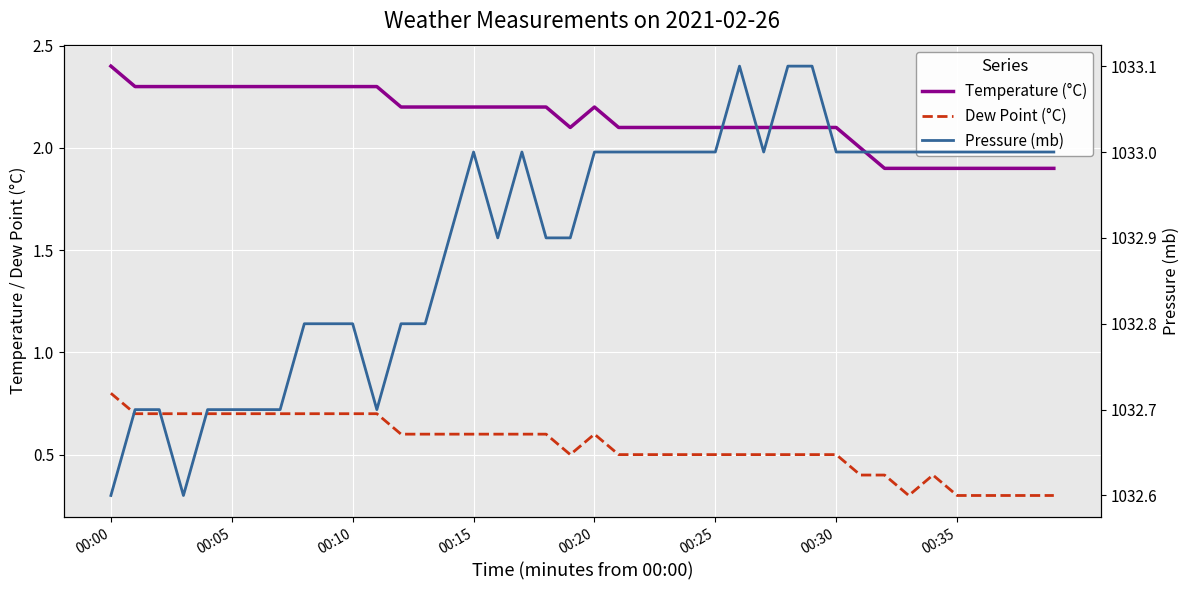

At which label does dp reach its minimum?

33